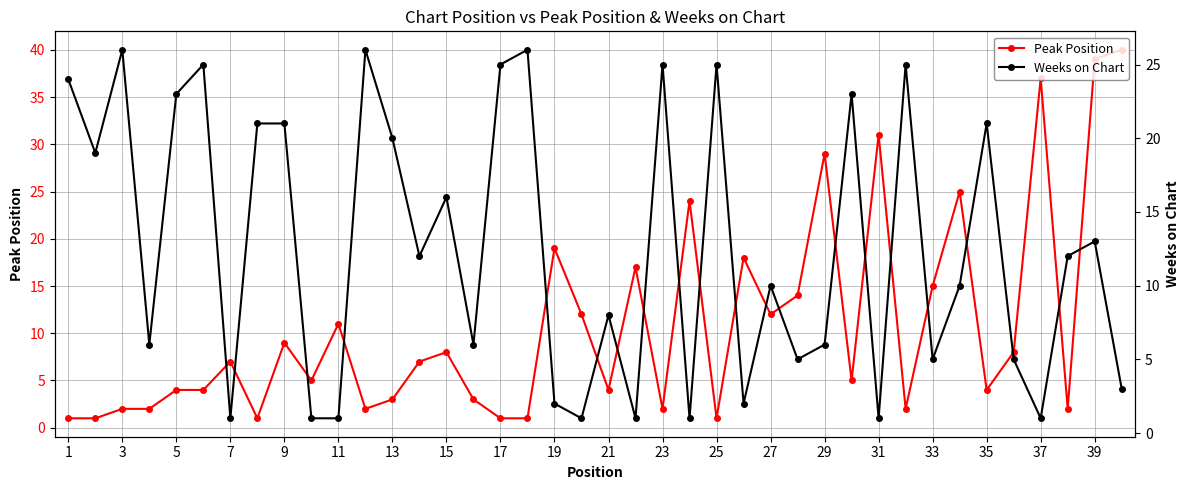

Which series has the largest range (max minus min)?

Peak Position